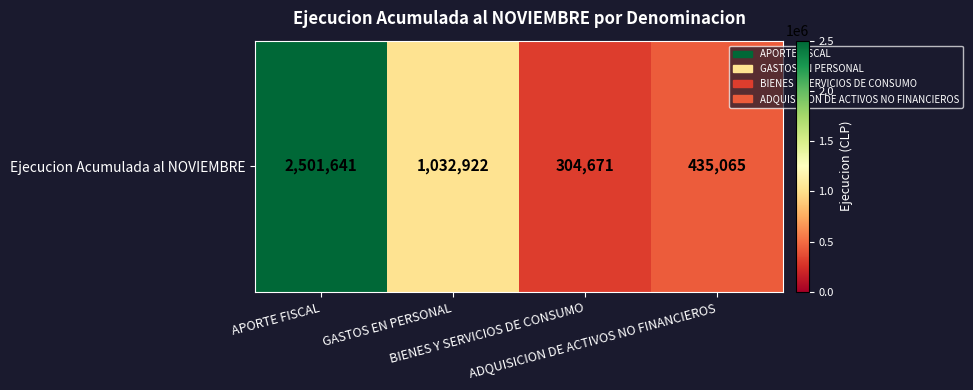

Where is the data nearest to the value 1403156?

GASTOS EN PERSONAL